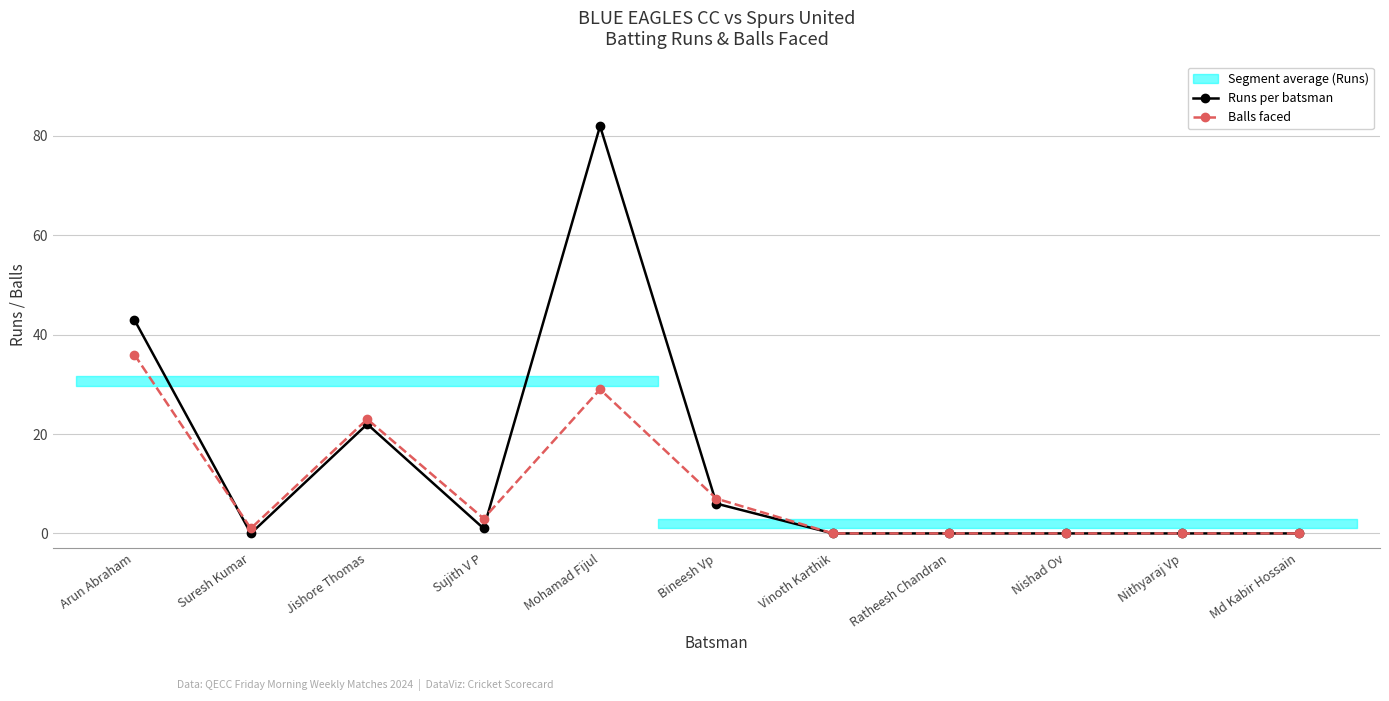

How many values in Runs per batsman are above zero?

5